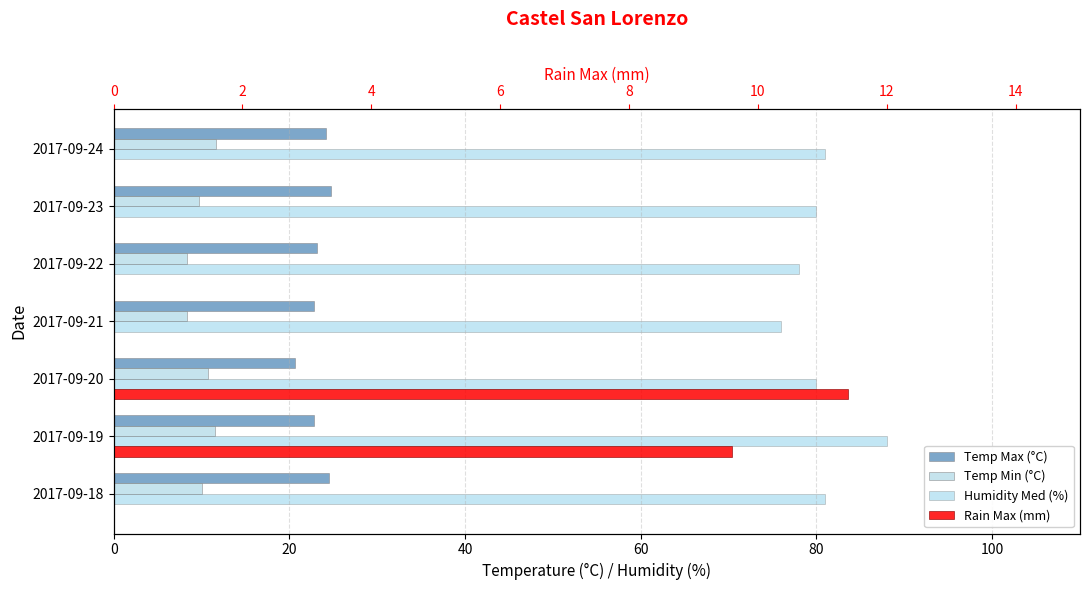

What are all the series names shown in the legend?

Temp Max (°C), Temp Min (°C), Humidity Med (%), Rain Max (mm)